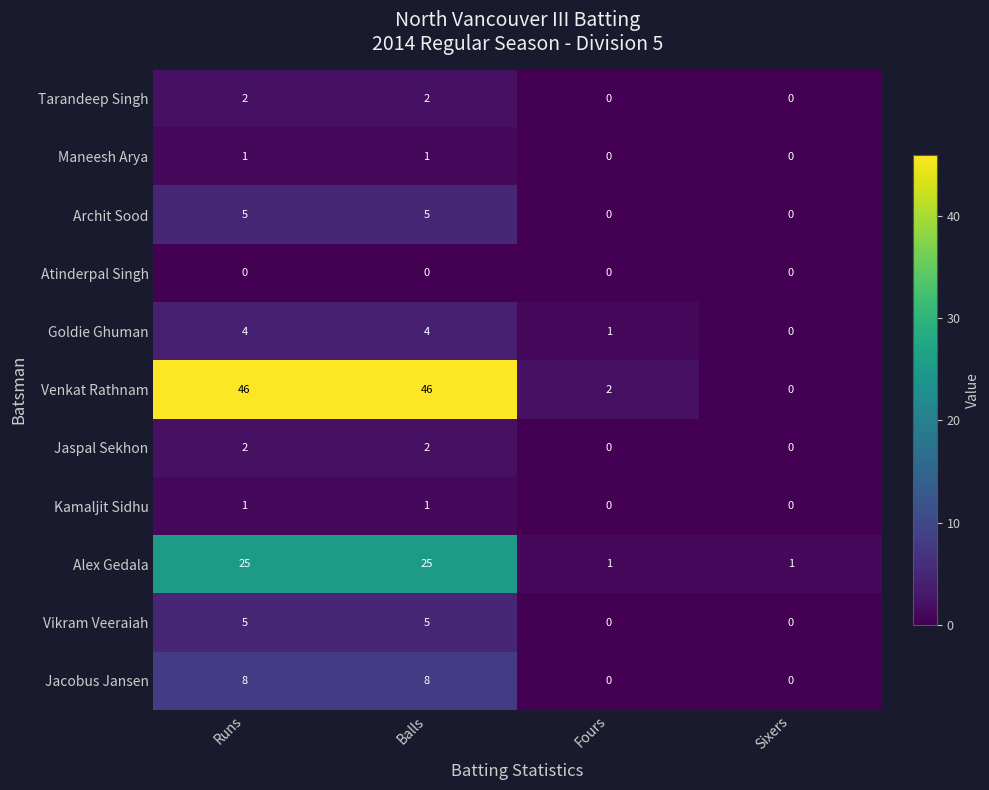

The value of Atinderpal Singh at Balls is 0. True or false?

True